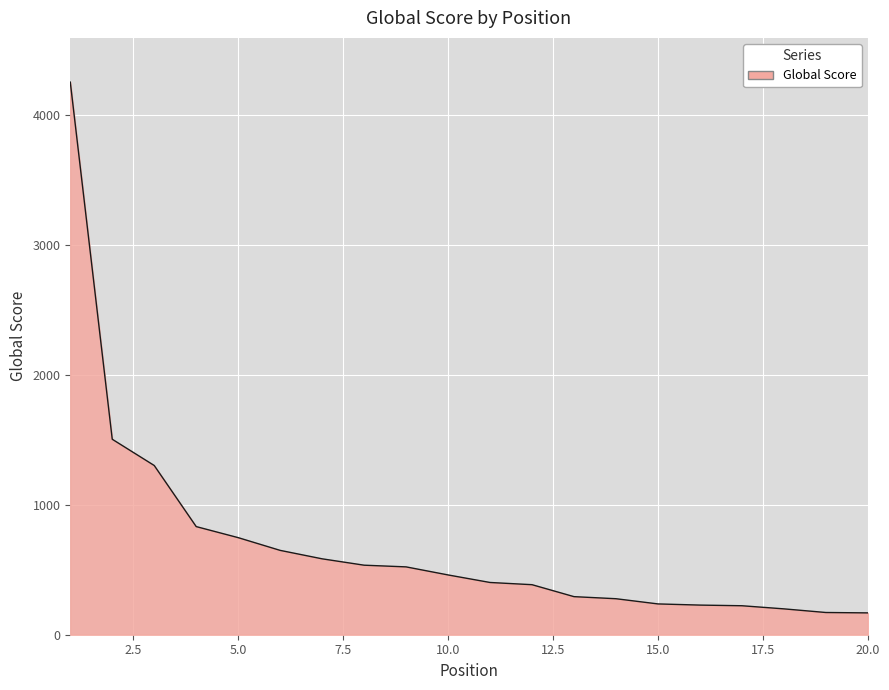

What is the difference between the maximum and minimum values?

4084